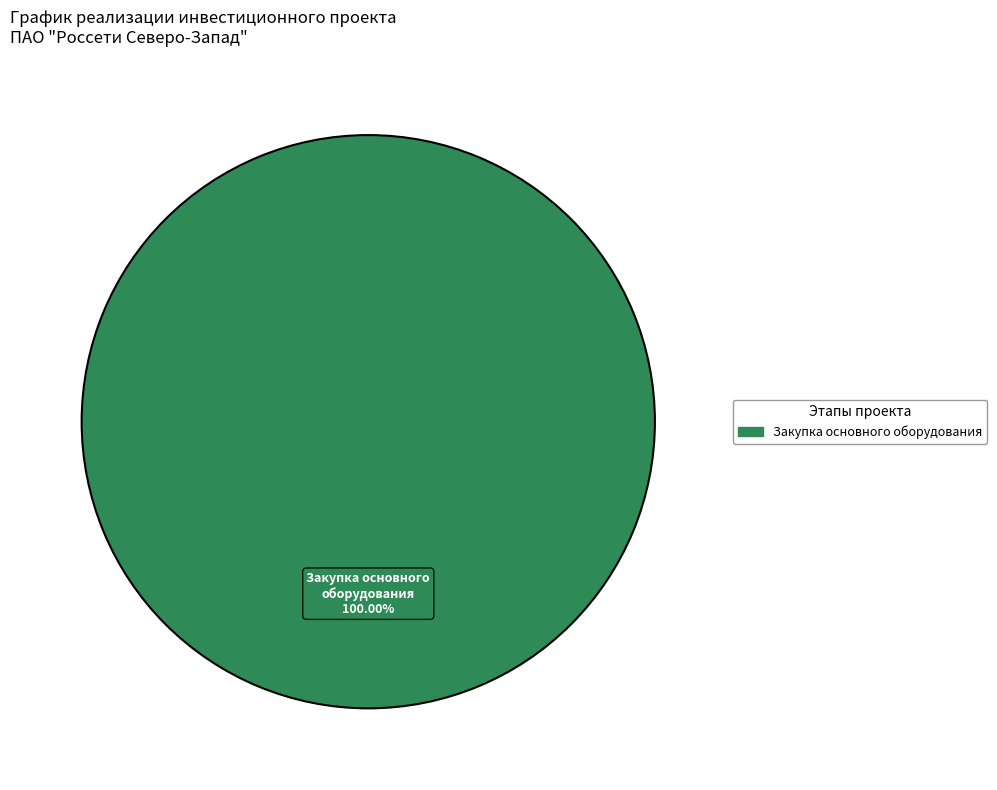

Is there any slice that represents more than half of the pie?

Yes